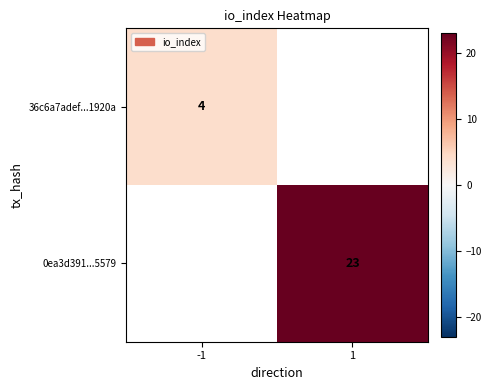

Is it true that 36c6a7adef...1920a equals 7 at -1?

False